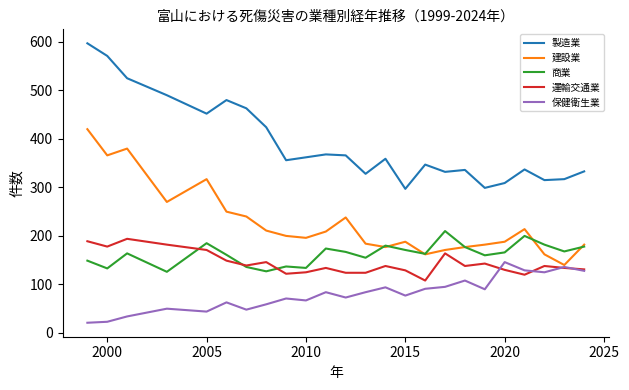

What is the maximum value for 保健衛生業?

146